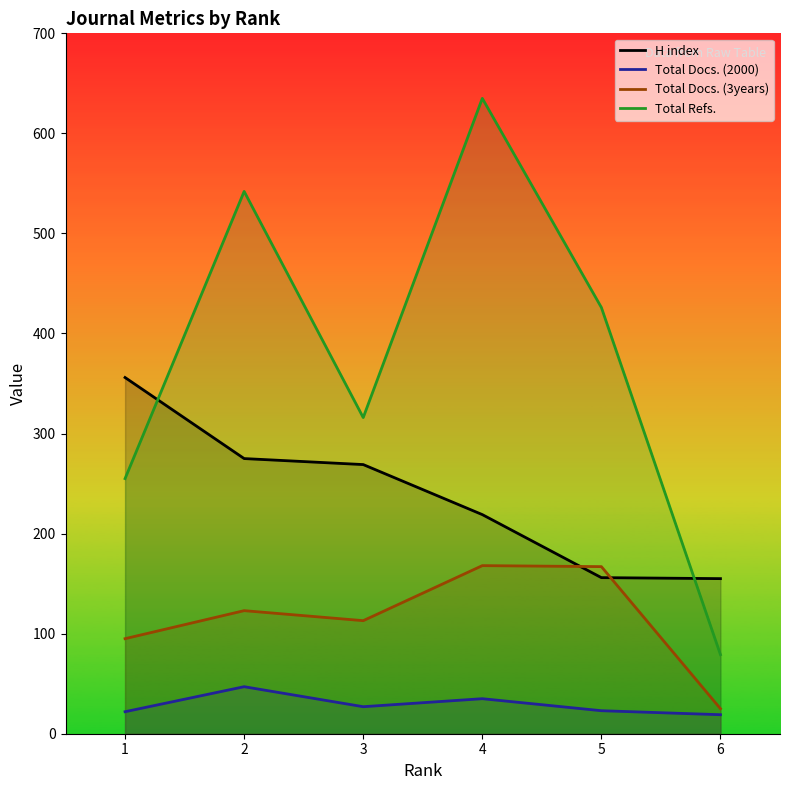

At 3, list the series in order from smallest to largest.

Total Docs. (2000), Total Docs. (3years), H index, Total Refs.